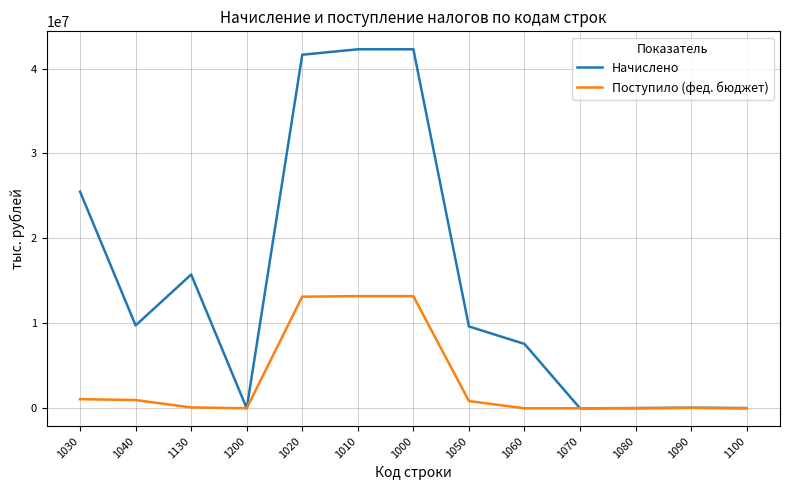

Which series has the largest total across all categories?

Начислено